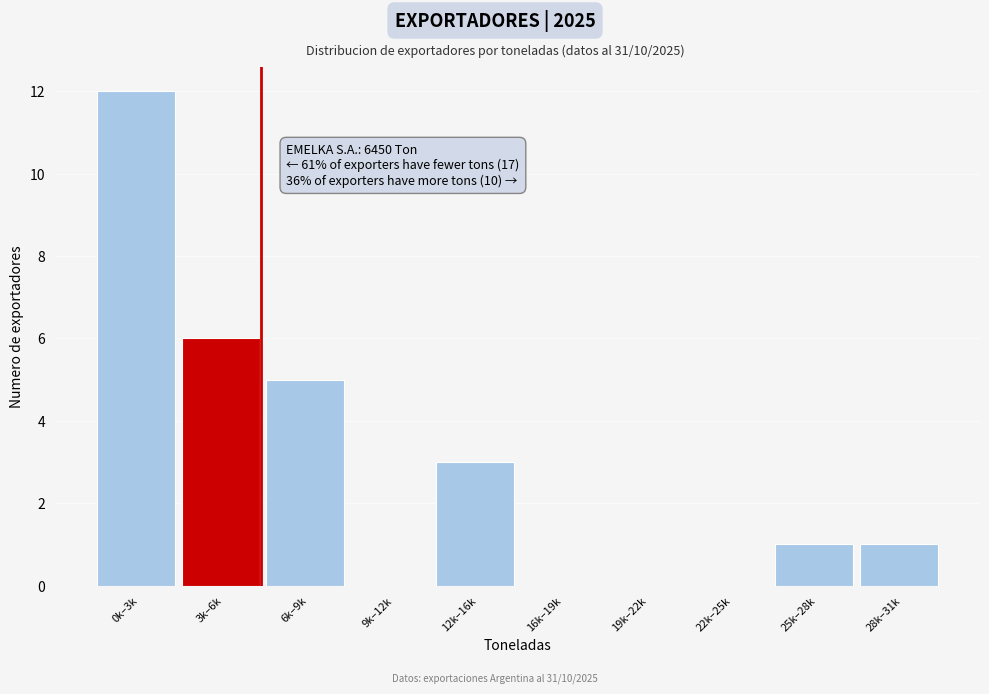

Reading left to right, list all the values displayed in this chart.

0k–3k=12	3k–6k=6	6k–9k=5	9k–12k=0	12k–16k=3	16k–19k=0	19k–22k=0	22k–25k=0	25k–28k=1	28k–31k=1